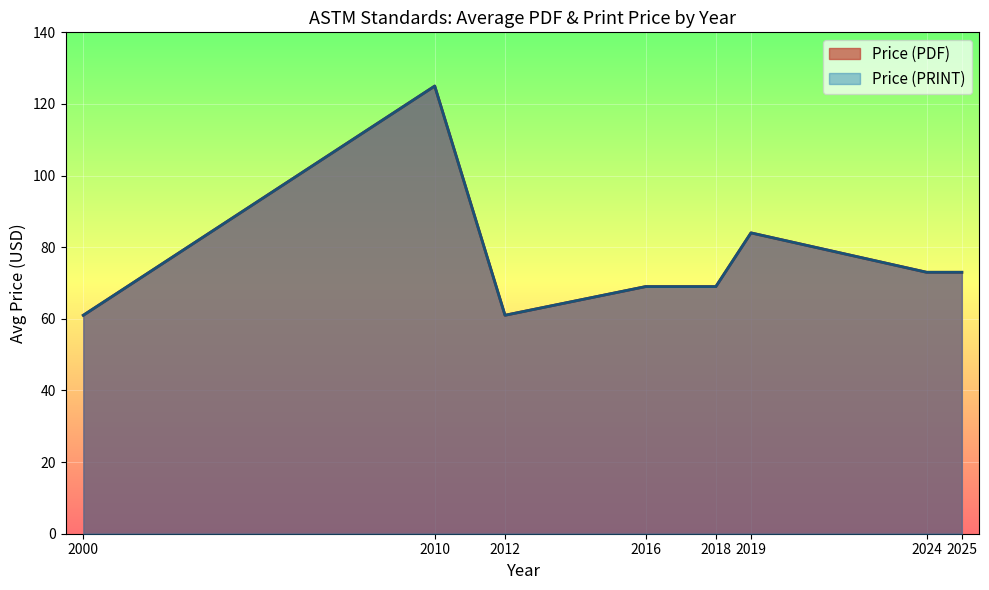

Does the chart display data point markers on the line(s)?

No